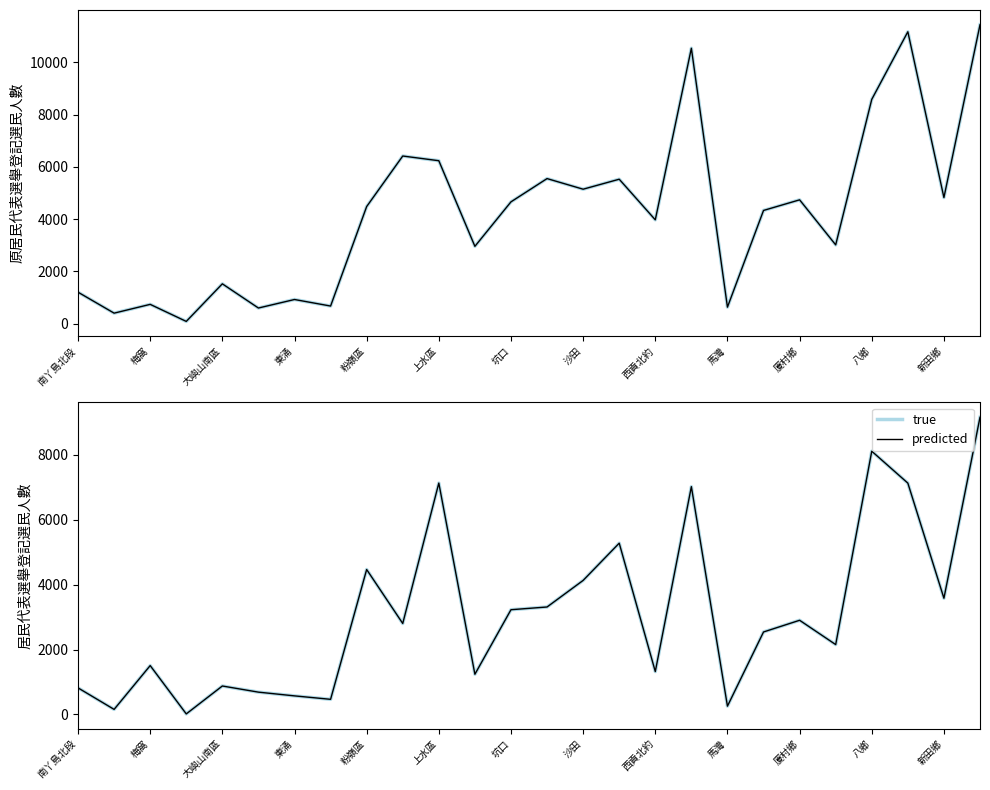

What are all the series names shown in the legend?

原居民代表 (true), 原居民代表 (predicted), true, predicted